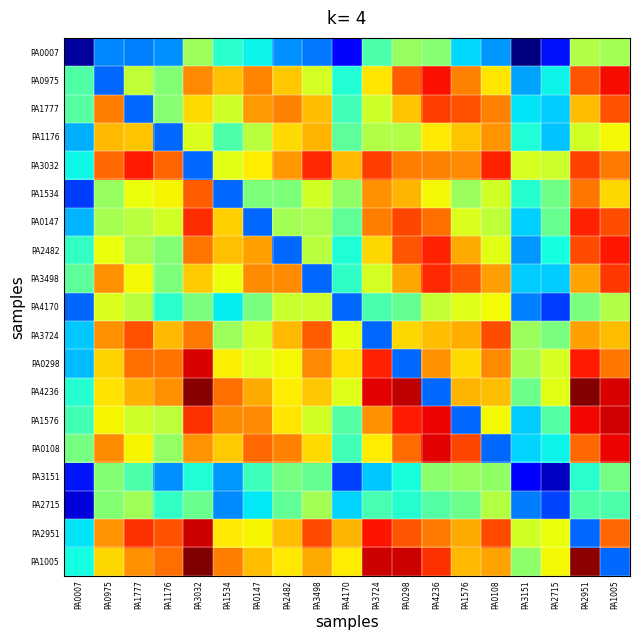

How many series are shown in this chart?

19